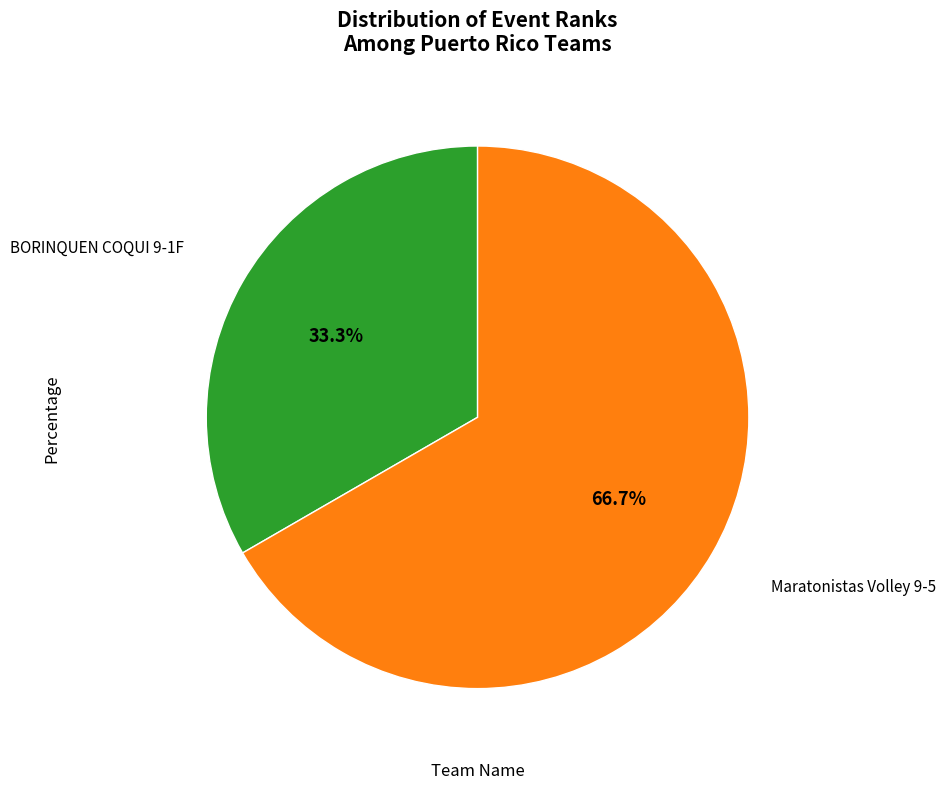

Is it true that BORINQUEN COQUI 9-1F is 40% of the pie?

False